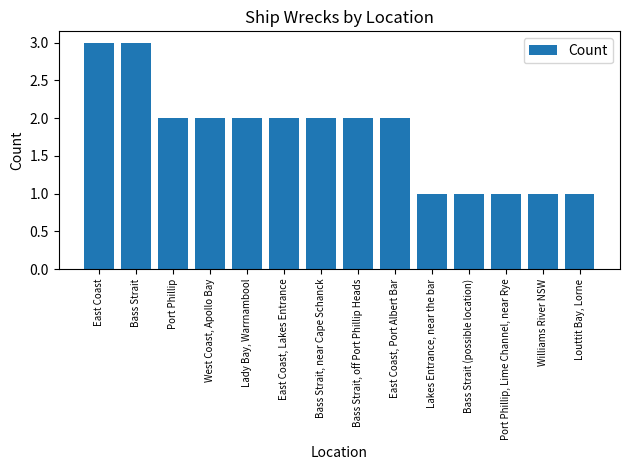

What is the value of the 1st bar from the left?

3